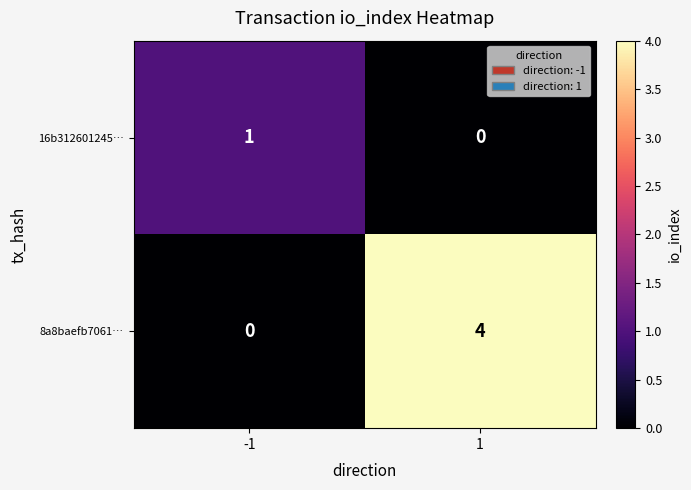

Which series changed the most between -1 and 1?

8a8baefb7061…